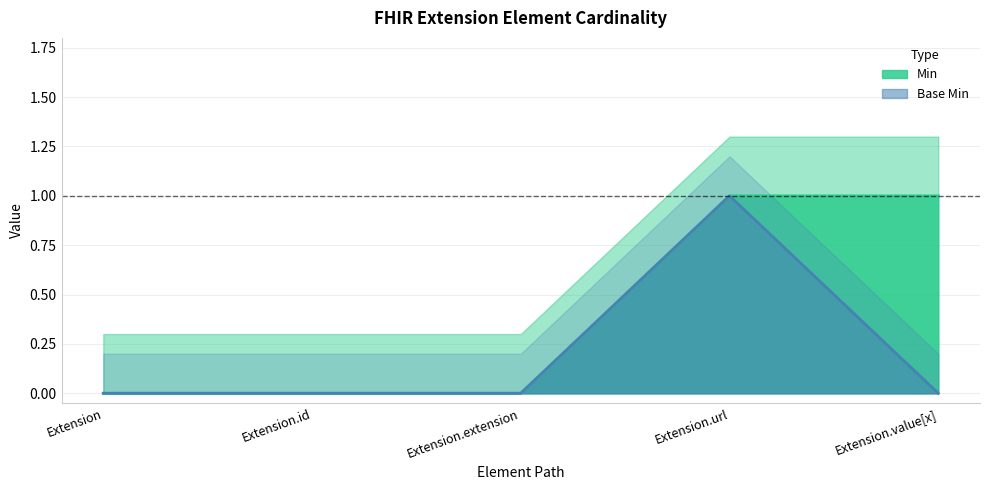

How many positive values does the Min series have?

2